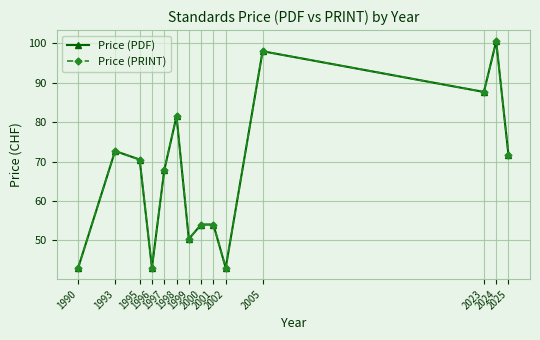

How many values in the Price (PRINT) series are below 70?

7